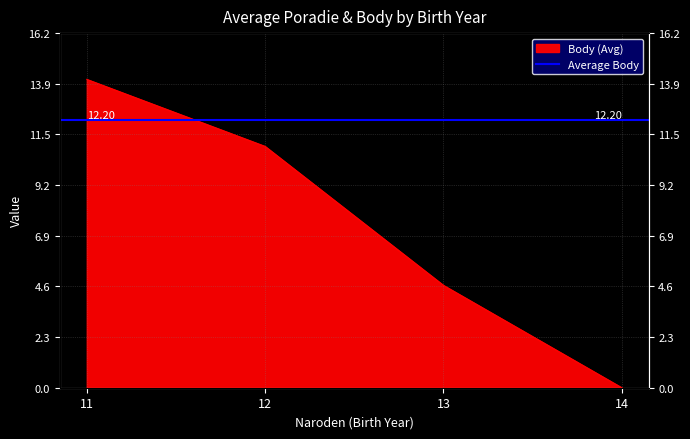

What is the value of the 1st point from the left?

14.1